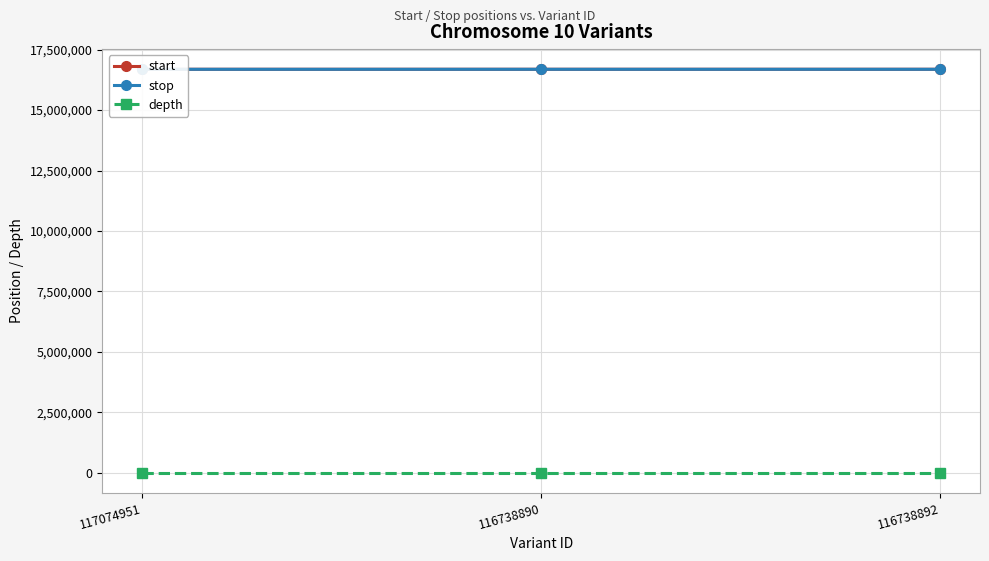

Rank the categories by start value from highest to lowest.

116738892, 116738890, 117074951